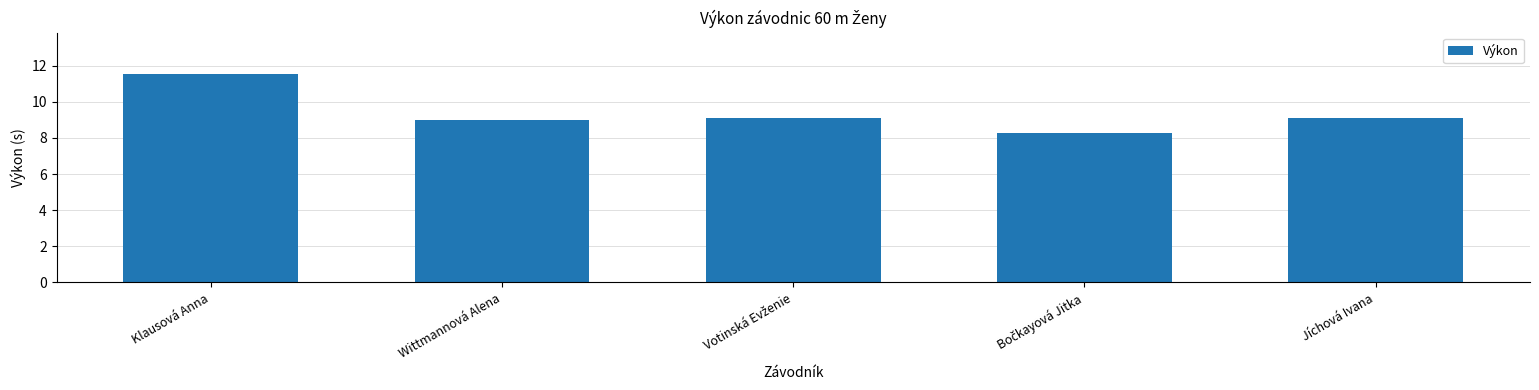

At which category does the chart reach its peak across all series?

Klausová Anna